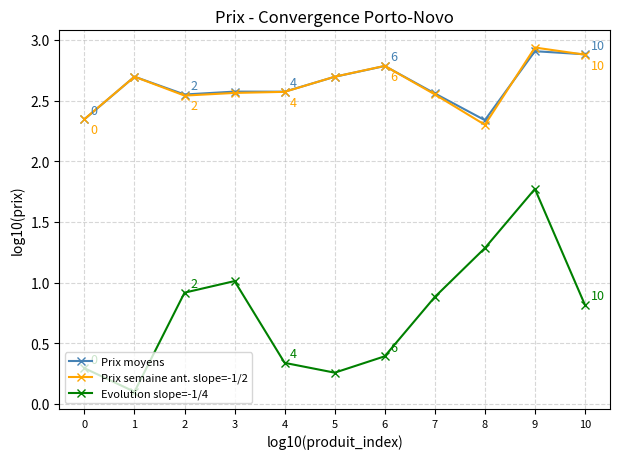

What is the difference between the second highest and second lowest values in the Prix semaine ant. slope=-1/2 series?

0.5